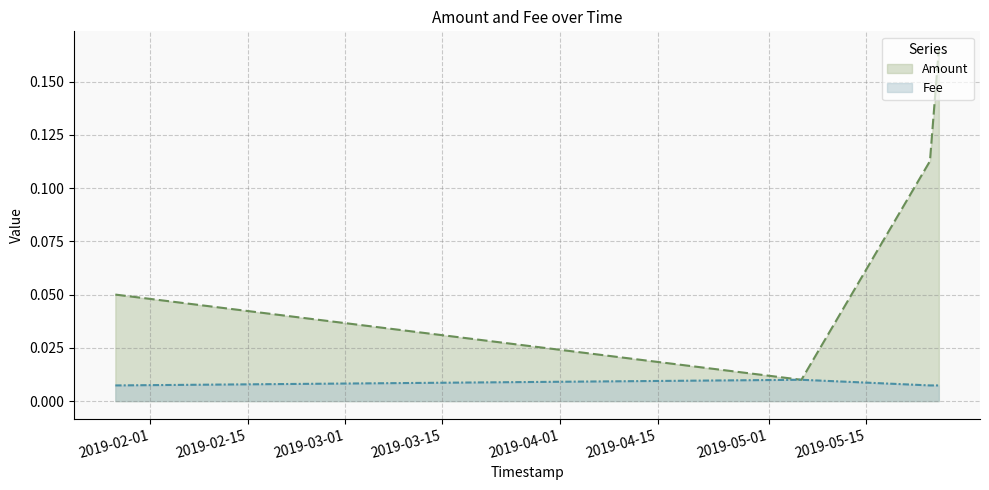

True or false: Fee and Amount intersect in this chart.

False